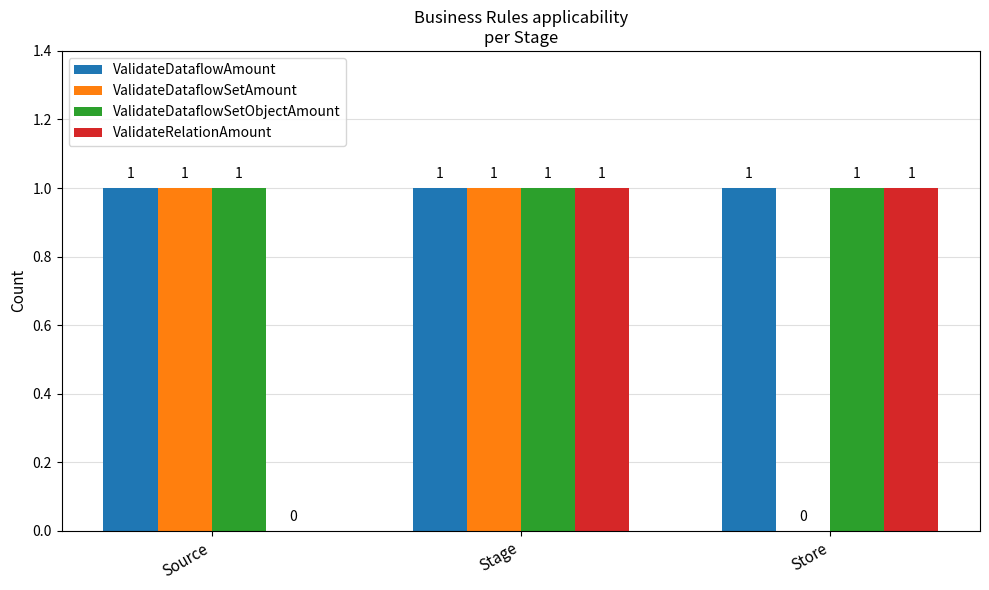

At which label is ValidateDataflowSetAmount closest to 0?

Store